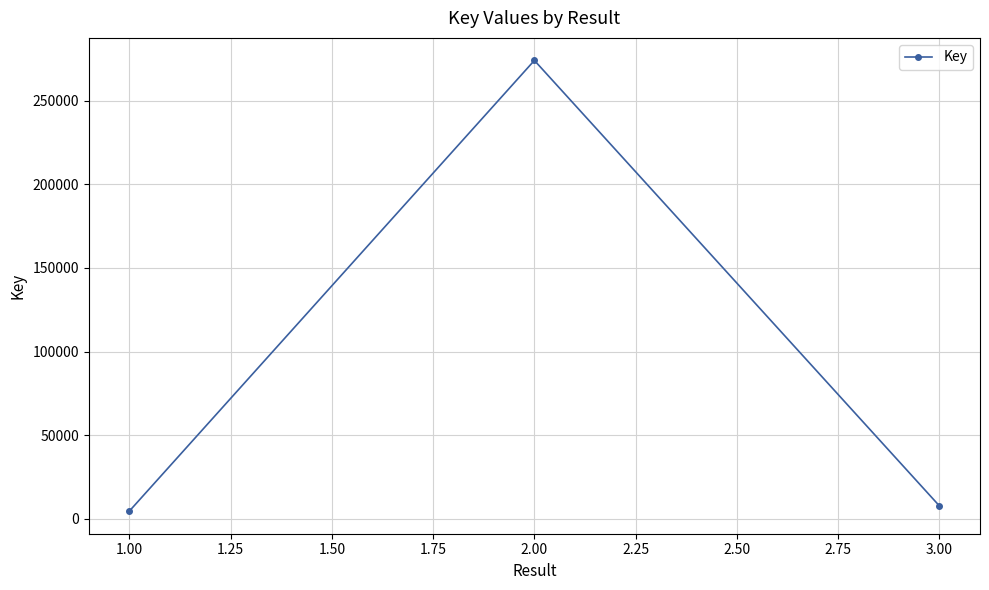

Reading right to left, list all the values displayed in this chart.

3.00=7692	2.00=274122	1.00=4579